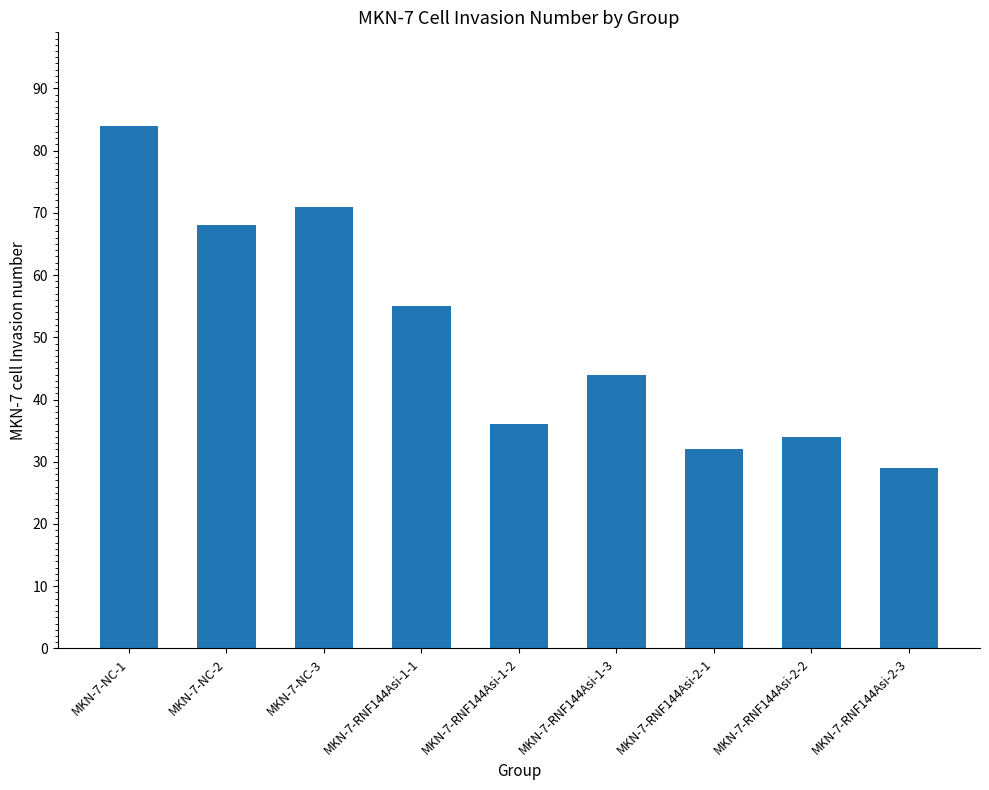

What is the average value?

50